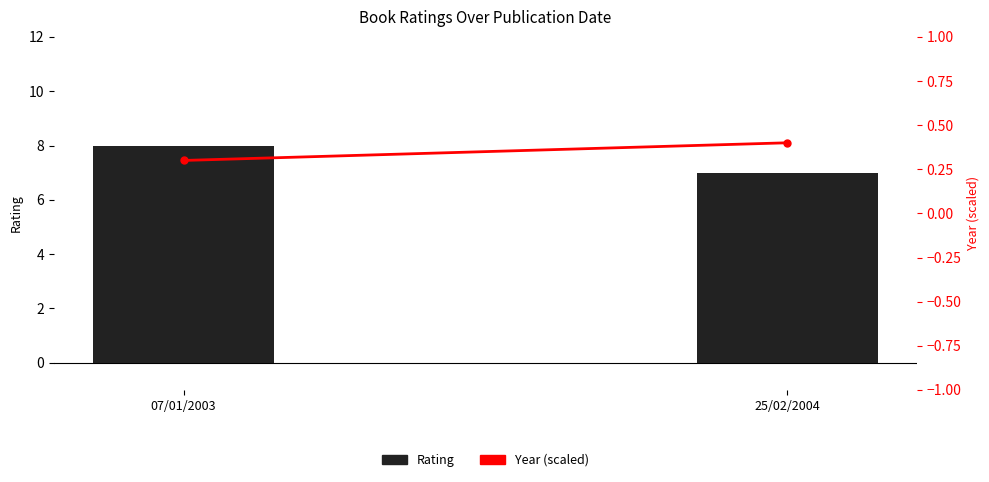

Reading right to left, list all the values displayed in this chart.

Rating: 7.0	8.0
Year (scaled): 0.4	0.3